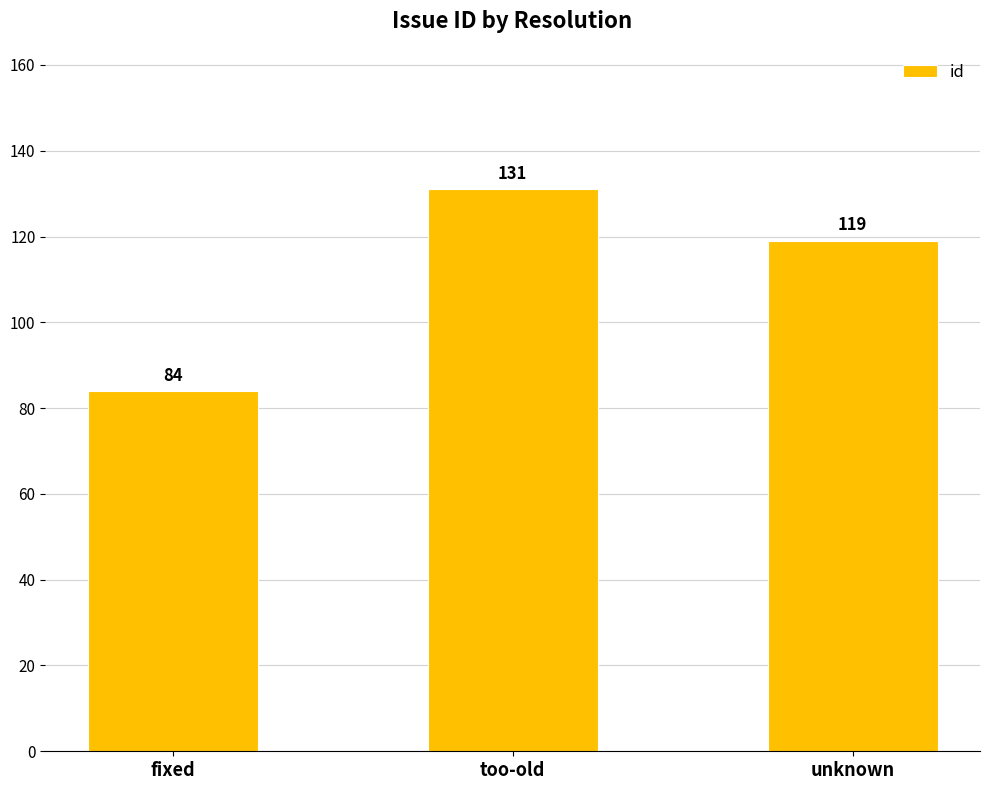

At which label is the value closest to 107?

unknown